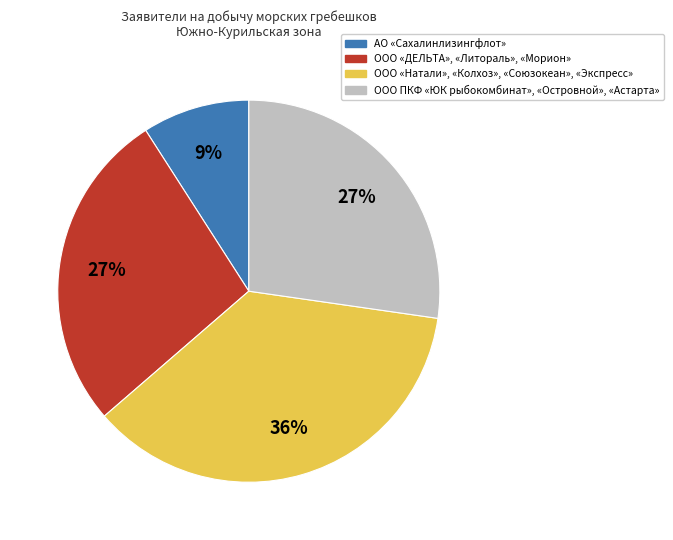

Which category has the smallest portion of the pie?

АО «Сахалинлизингфлот»